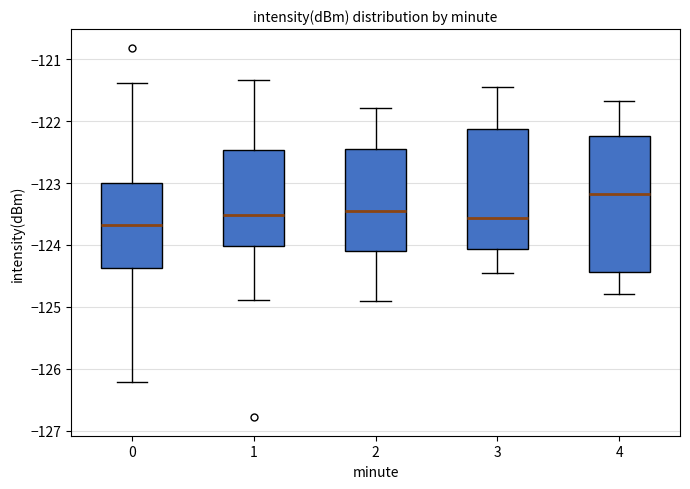

Comparing the boxes themselves (not the whiskers), which one is the tallest?

4